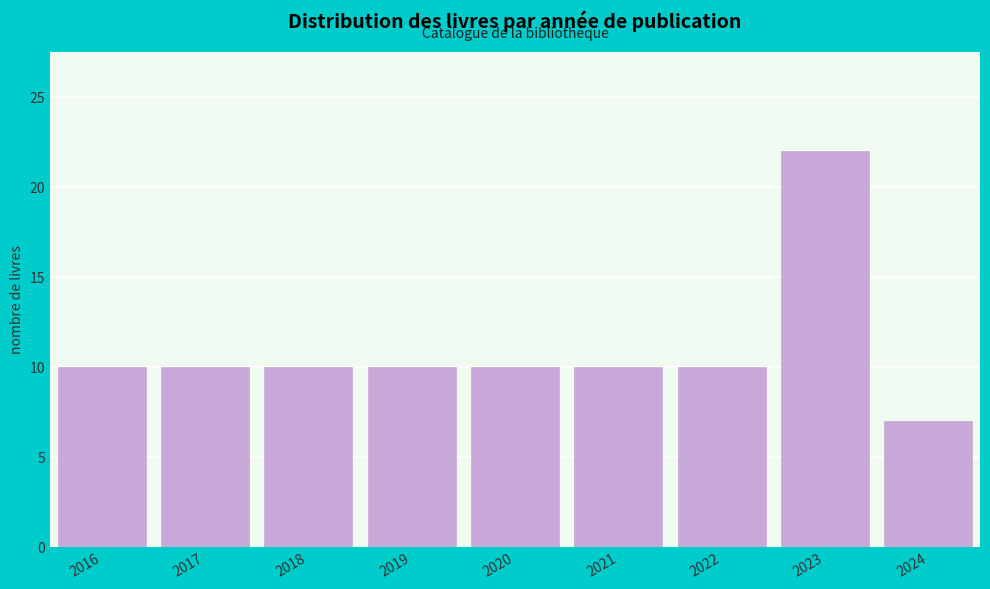

Reading right to left, extract all data points from this chart.

7	22	10	10	10	10	10	10	10